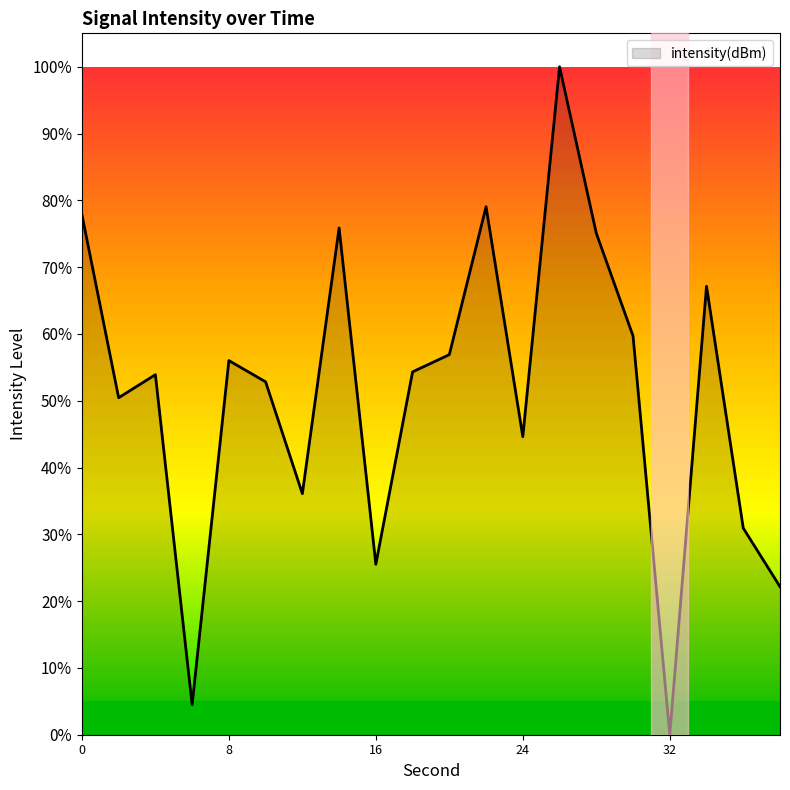

What is the difference between the maximum and minimum values?

100.0